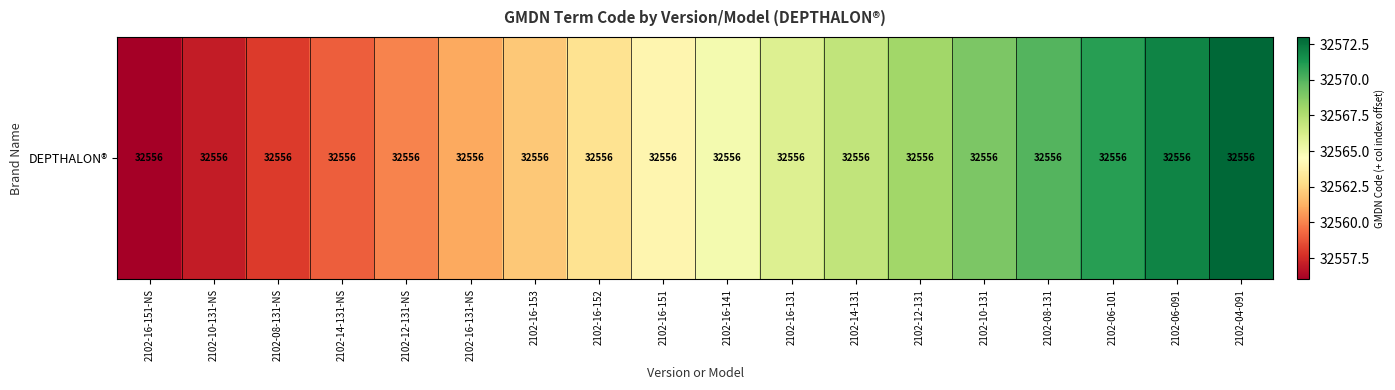

At which label does the data first exceed 32565?

2102-16-131